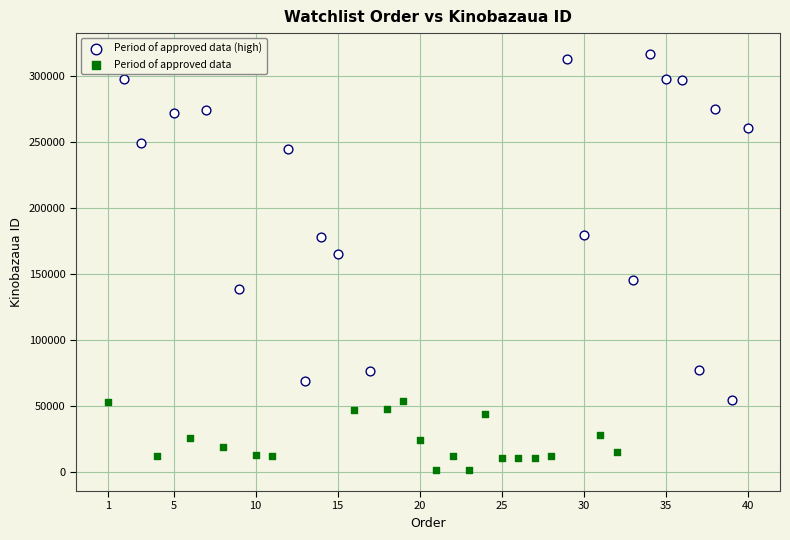

What are all the series names shown in the legend?

Period of approved data (high), Period of approved data